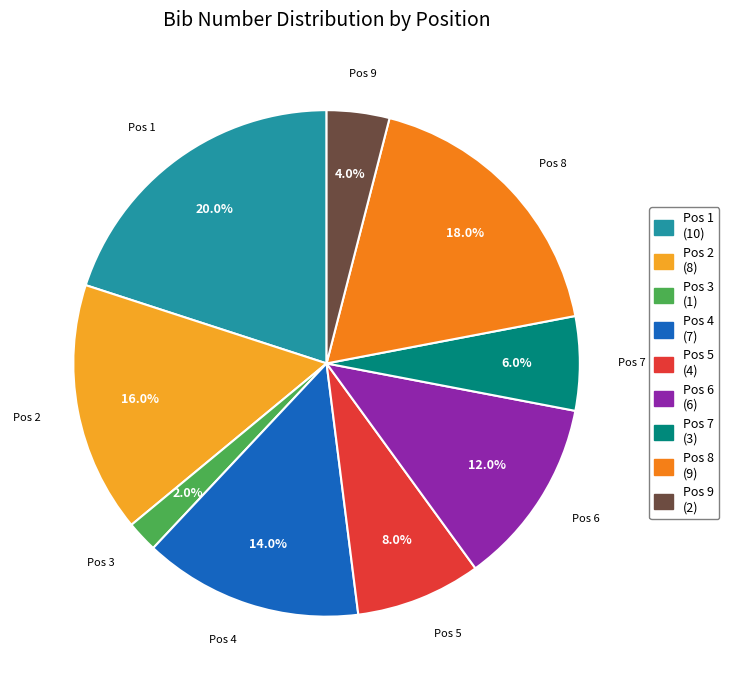

Is there a majority slice in this chart?

No